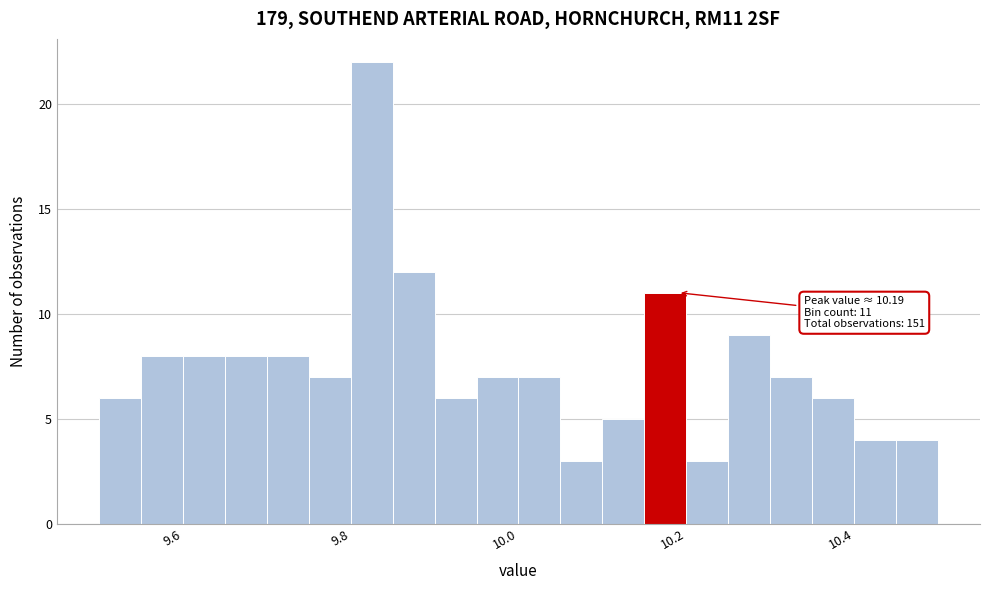

Read against the x-axis, roughly where is the centre of the tallest bar?

9.82